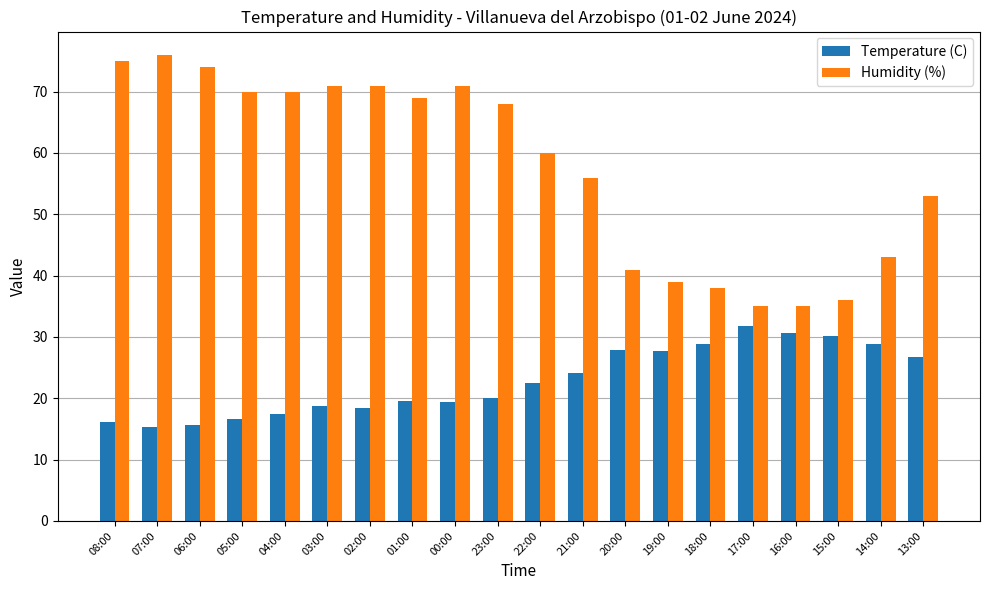

At 01:00, list the series in order from smallest to largest.

Temperature (C), Humidity (%)